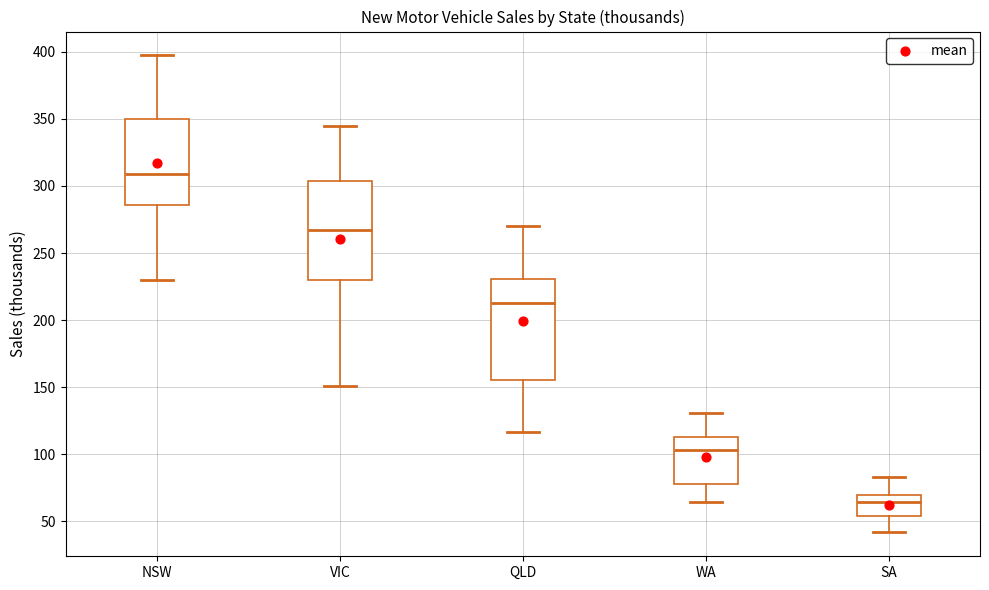

Reading left to right, transcribe this box plot: for each box, give where its median line is, the range the box spans, and where its two whiskers end, as read against the y-axis. The values are not printed on the chart, so give them approximately, as read against the axis.

NSW: median 310, box 285 to 350, whiskers 230 to 395
VIC: median 265, box 230 to 305, whiskers 150 to 345
QLD: median 215, box 155 to 230, whiskers 115 to 270
WA: median 105, box 80 to 115, whiskers 65 to 130
SA: median 65, box 55 to 70, whiskers 40 to 85